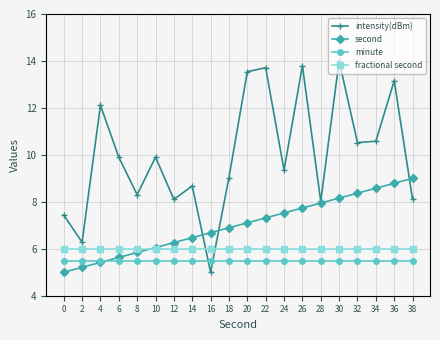

In intensity(dBm), how many points are lower than both neighbors (excluding endpoints)?

7